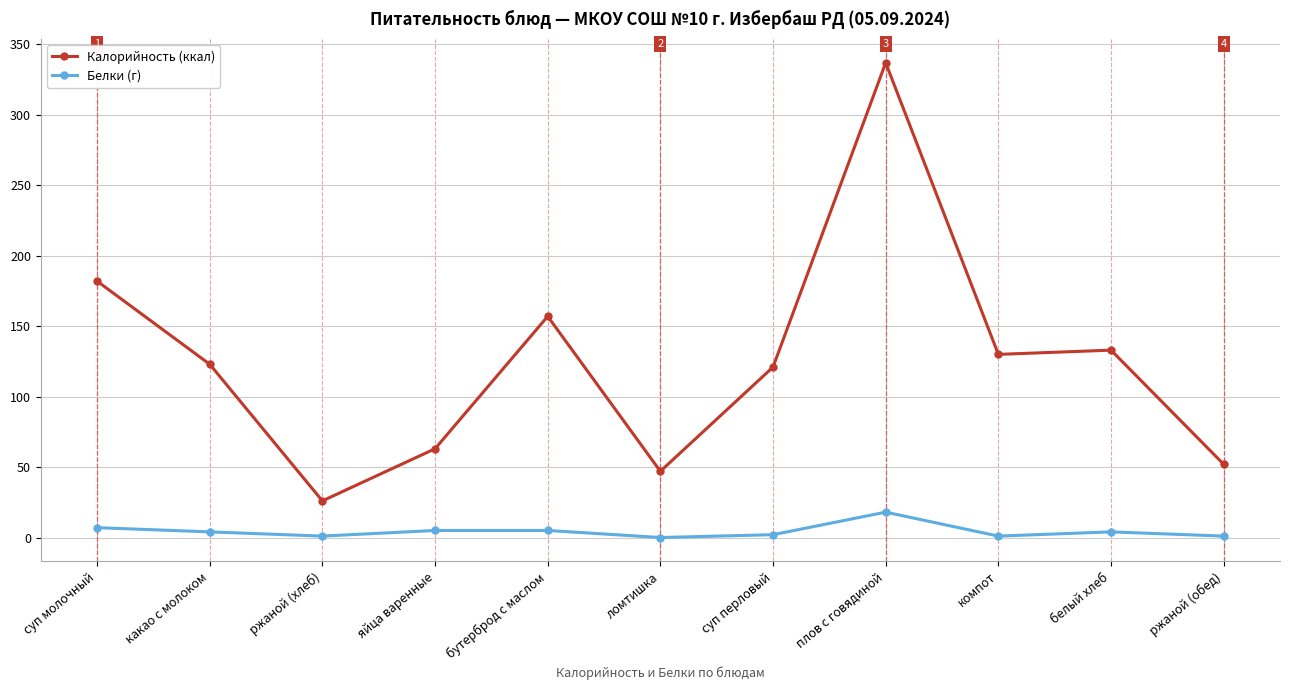

What is the sum of the Белки (г) values at ржаной (обед) and плов с говядиной?

19